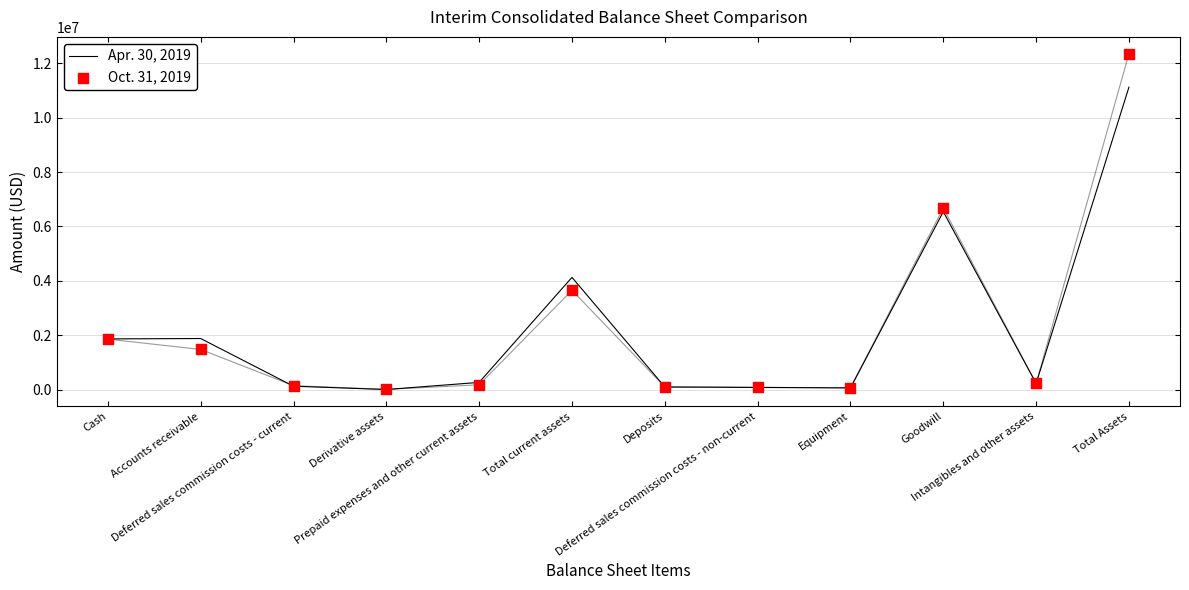

At which category is the sum across all series the highest?

Total Assets